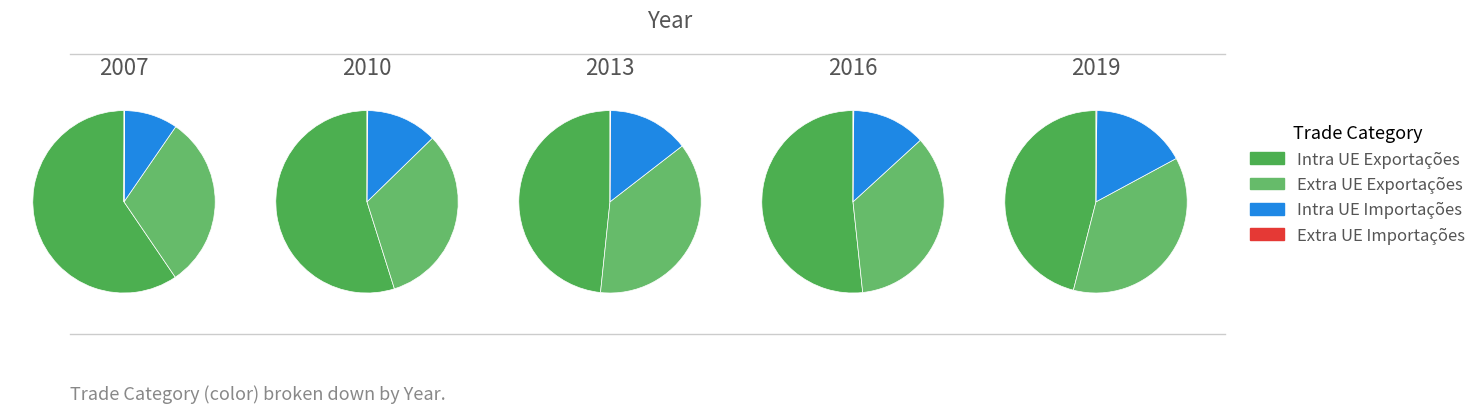

How many segments does this pie chart have?

16